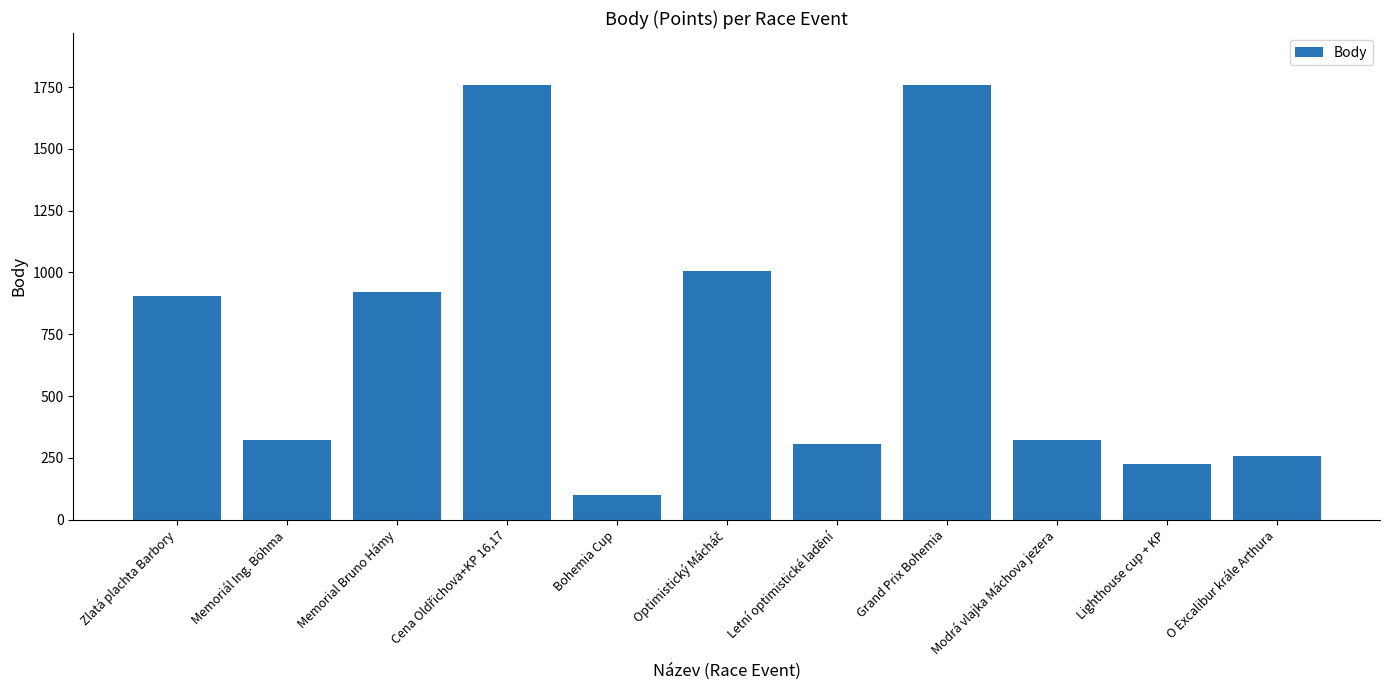

The value at Lighthouse cup + KP is 226. True or false?

True